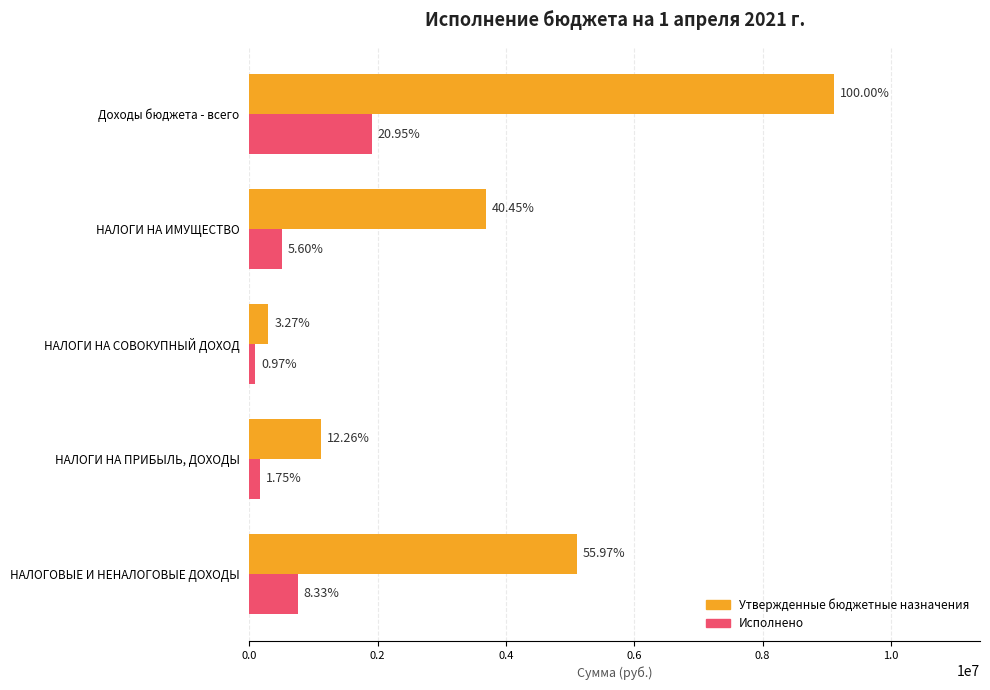

What are all the series names shown in the legend?

Утвержденные бюджетные назначения, Исполнено